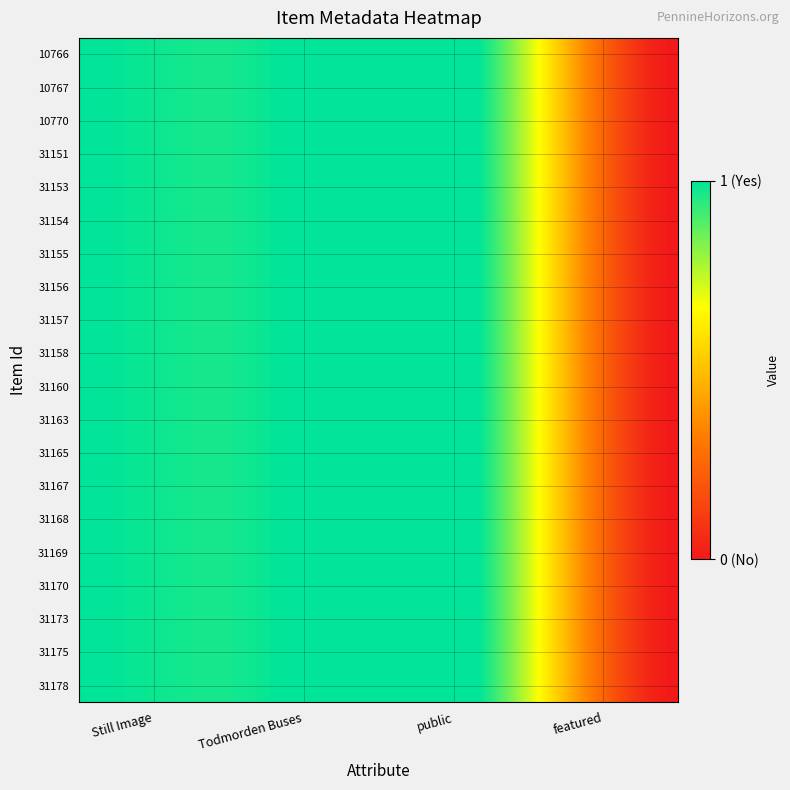

List the series in order of their peak value, lowest first.

10766, 10767, 10770, 31151, 31153, 31154, 31155, 31156, 31157, 31158, 31160, 31163, 31165, 31167, 31168, 31169, 31170, 31173, 31175, 31178